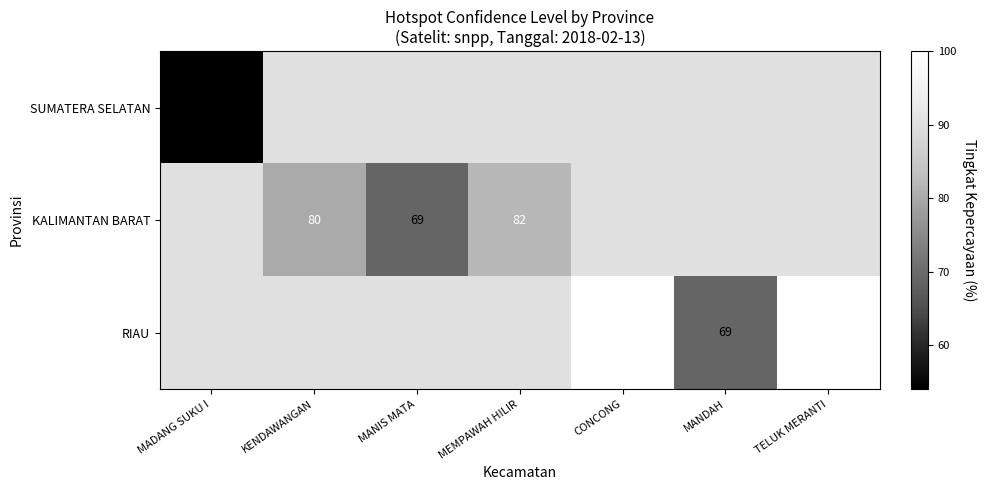

The RIAU series shows 92 at MANDAH. True or false?

False